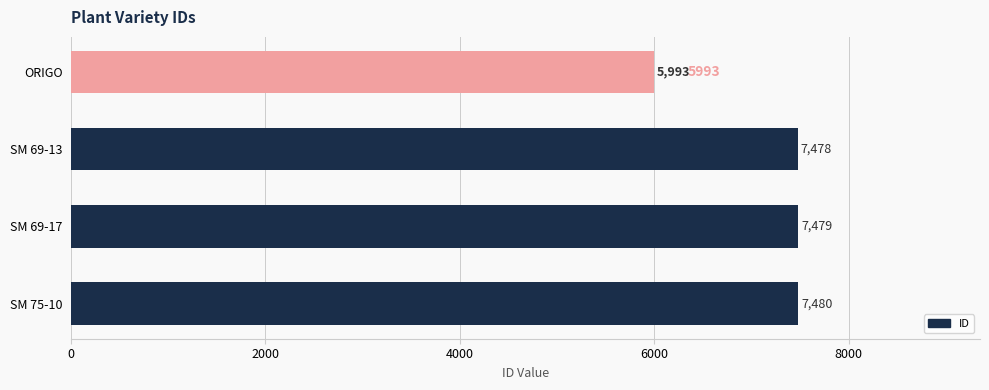

Reading top to bottom, extract all data points from this chart.

ORIGO=5993	SM 69-13=7478	SM 69-17=7479	SM 75-10=7480